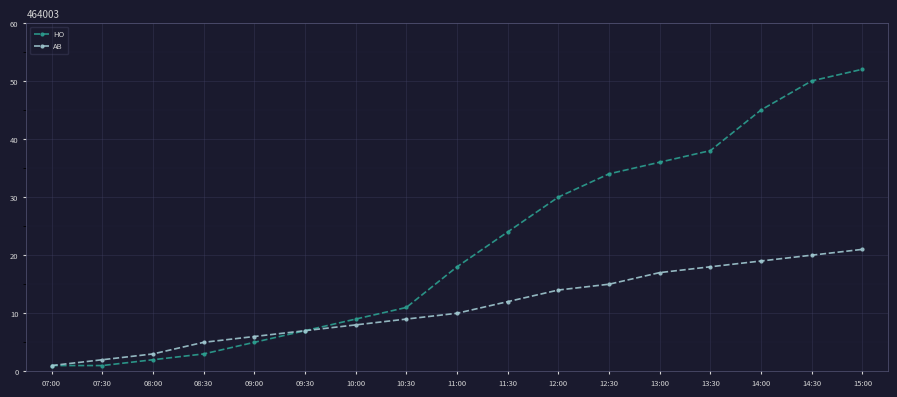

What are all the series names shown in the legend?

HO, AB